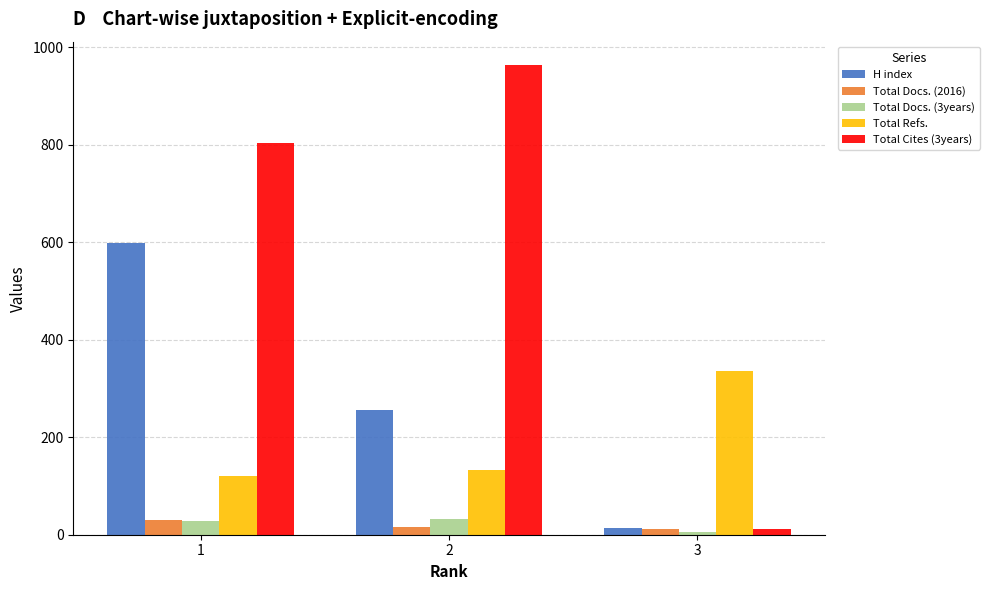

What is the difference between the highest and lowest values at 2?

947